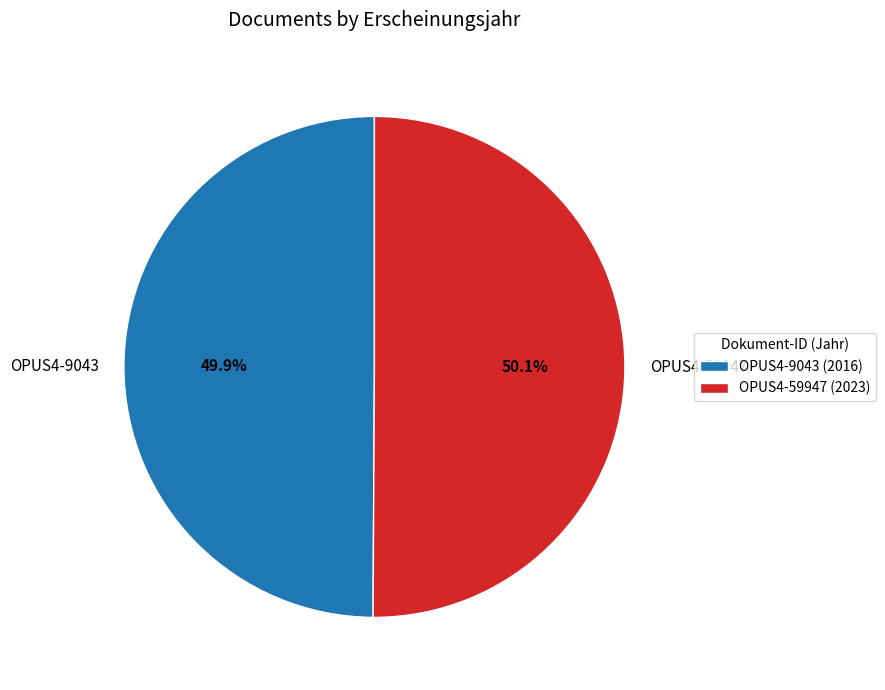

What portion of the pie excludes OPUS4-59947?

49.9%